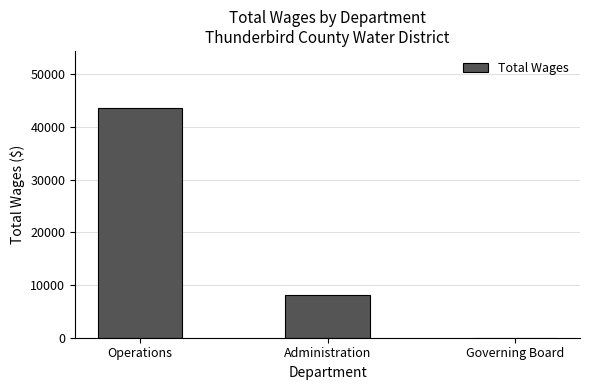

Which has a higher value, Administration or Operations?

Operations